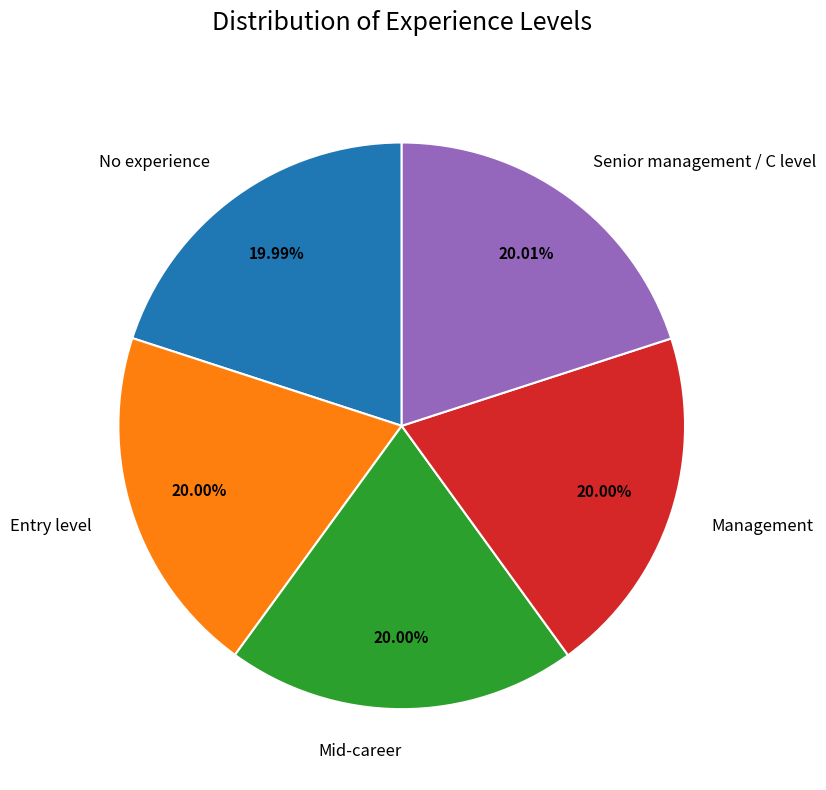

Is it true that Management is 8% of the pie?

False